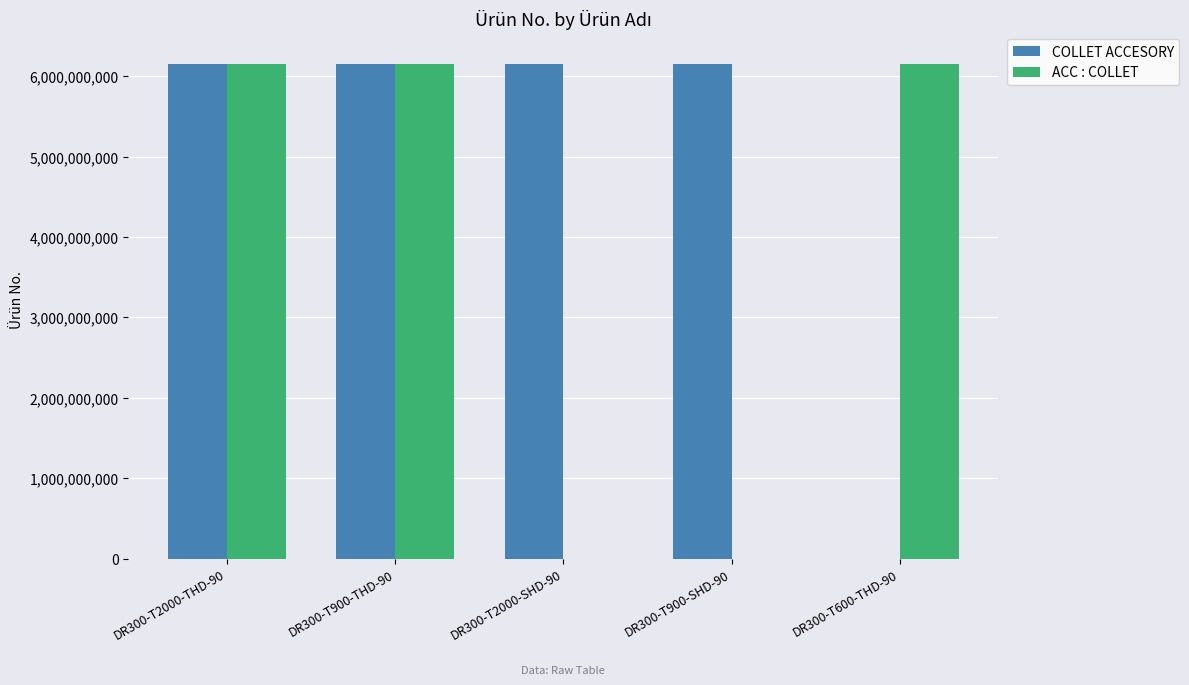

Is the value of ACC : COLLET at DR300-T2000-SHD-90 greater than the value of COLLET ACCESORY at DR300-T2000-THD-90?

No